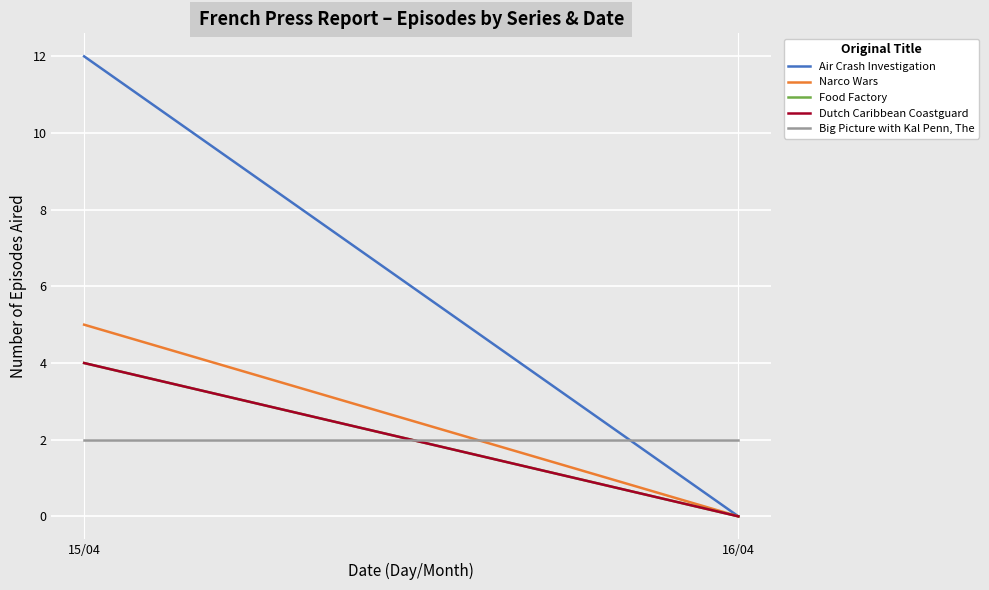

Reading left to right, extract all data points from this chart.

Air Crash Investigation: 12	0
Narco Wars: 5	0
Food Factory: 4	0
Dutch Caribbean Coastguard: 4	0
Big Picture with Kal Penn, The: 2	2